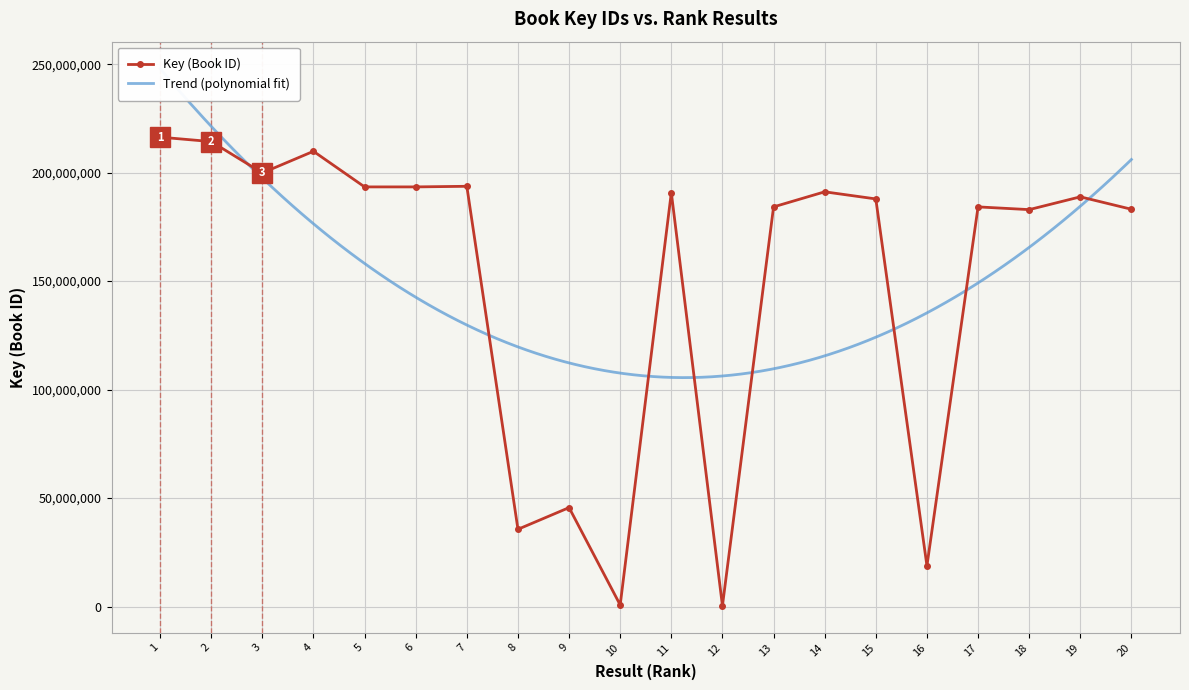

At which label is the value closest to 108339290?

9